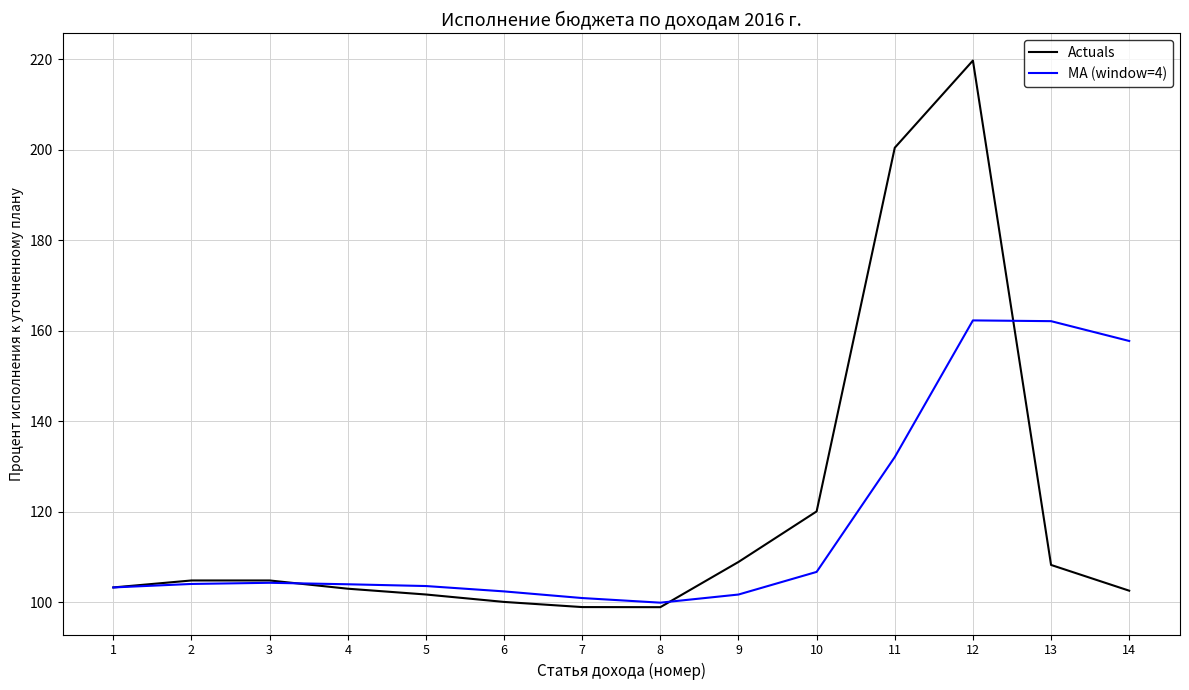

Is it true that MA (window=4) equals 174.2 at 5?

False